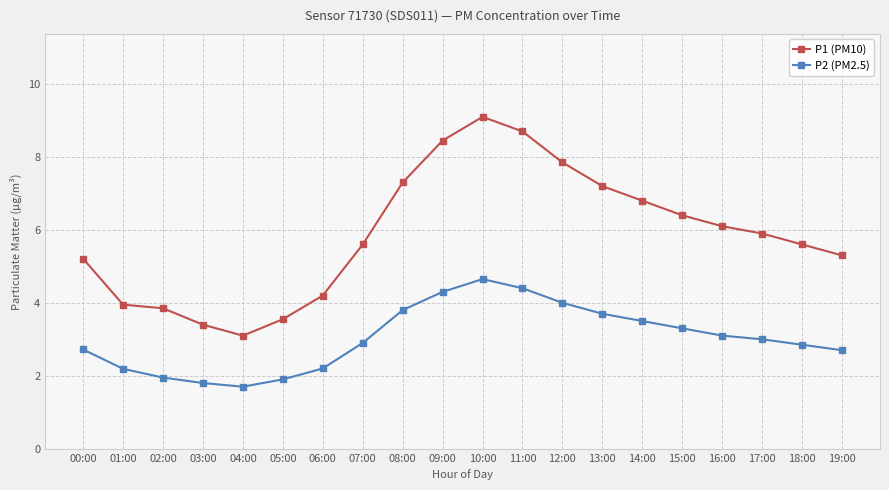

What is the difference between the maximum and minimum values in the P1 (PM10) series?

6.0